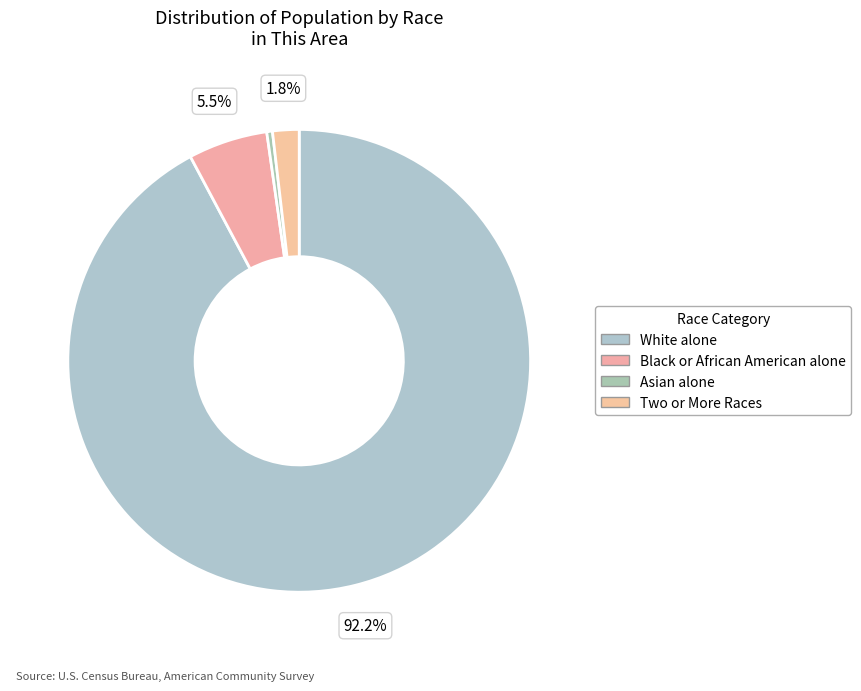

Count the number of slices in the pie.

4